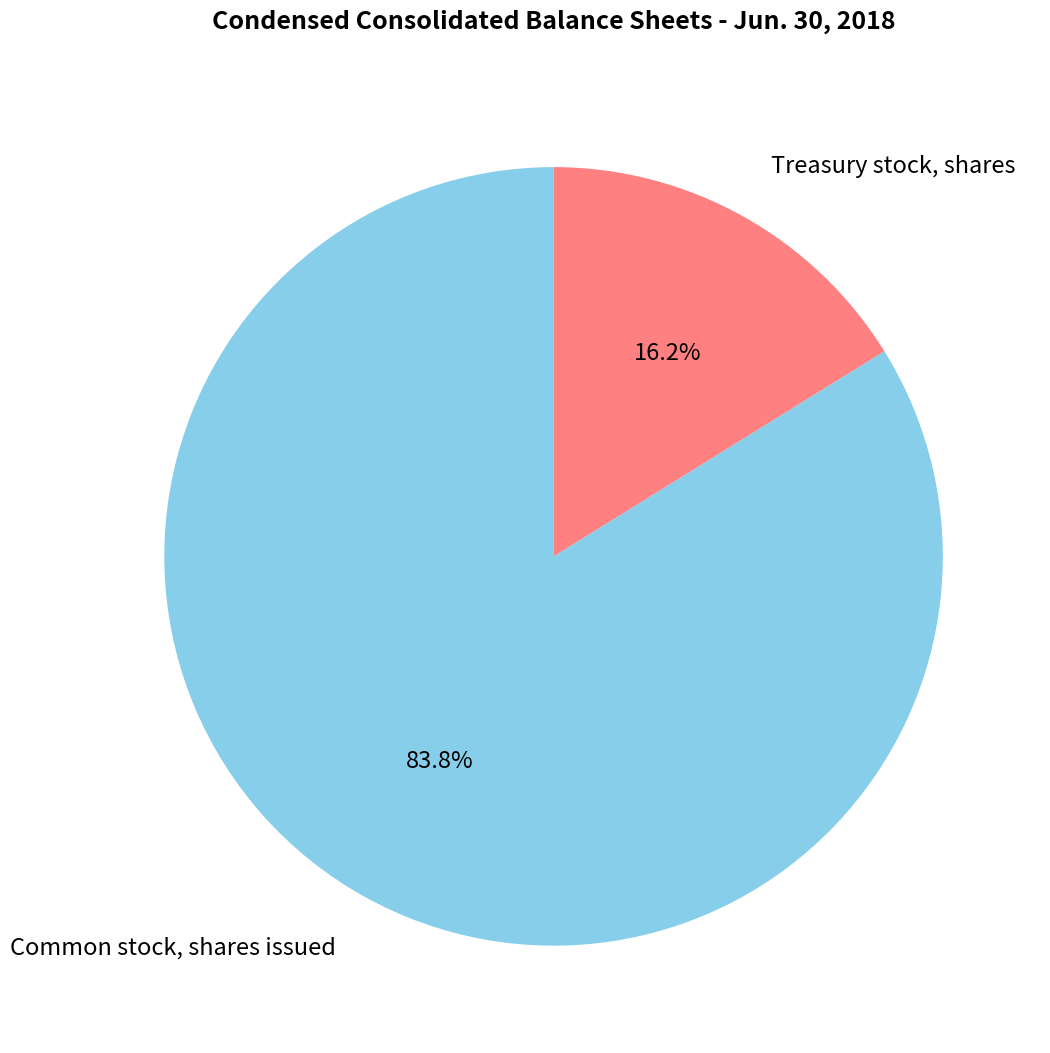

Is the sum of Treasury stock, shares and Common stock, shares issued greater than half?

Yes